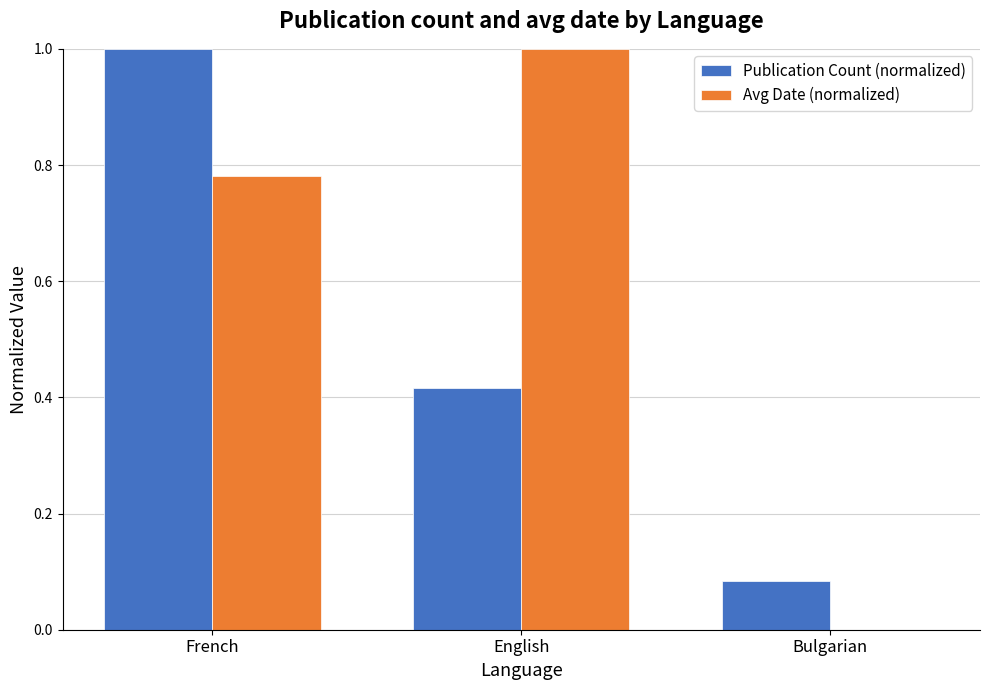

How many categories are shown in the chart?

3